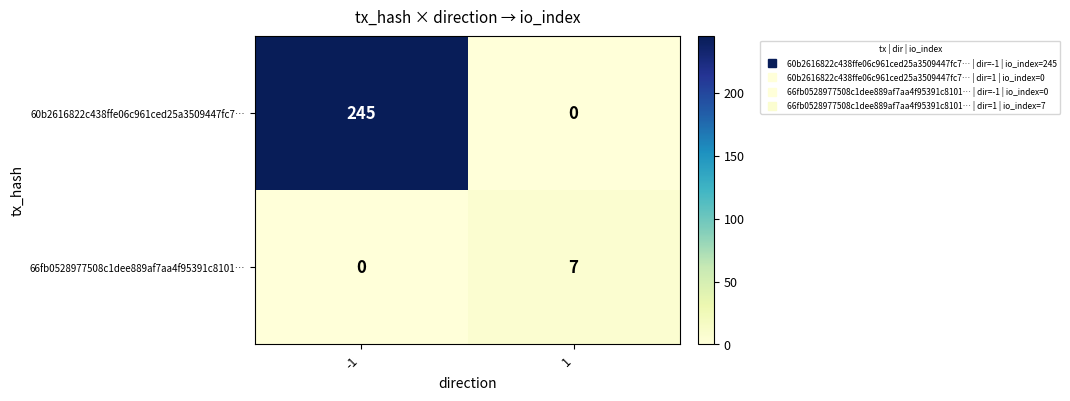

What is the sum of all 66fb0528977508c1dee889af7aa4f95391c8101… values?

7